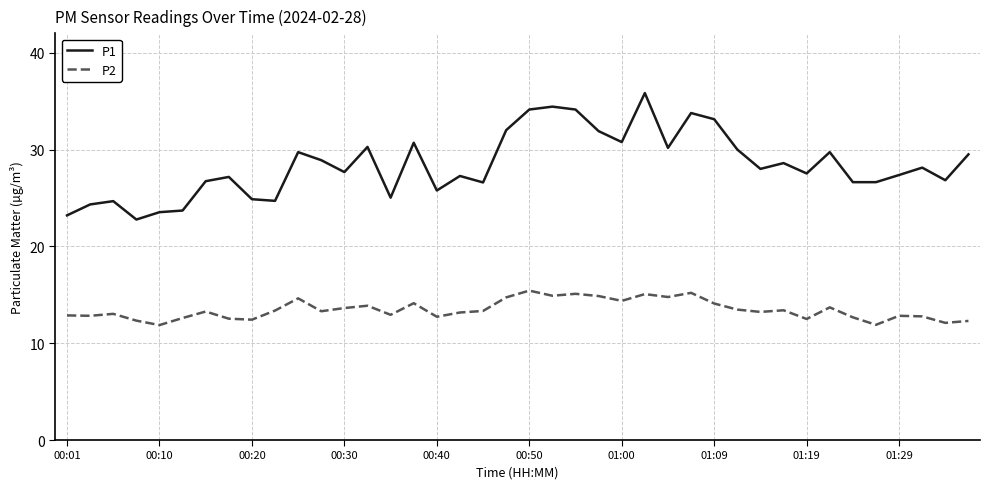

Rank the series by their average value, from highest to lowest.

P1, P2